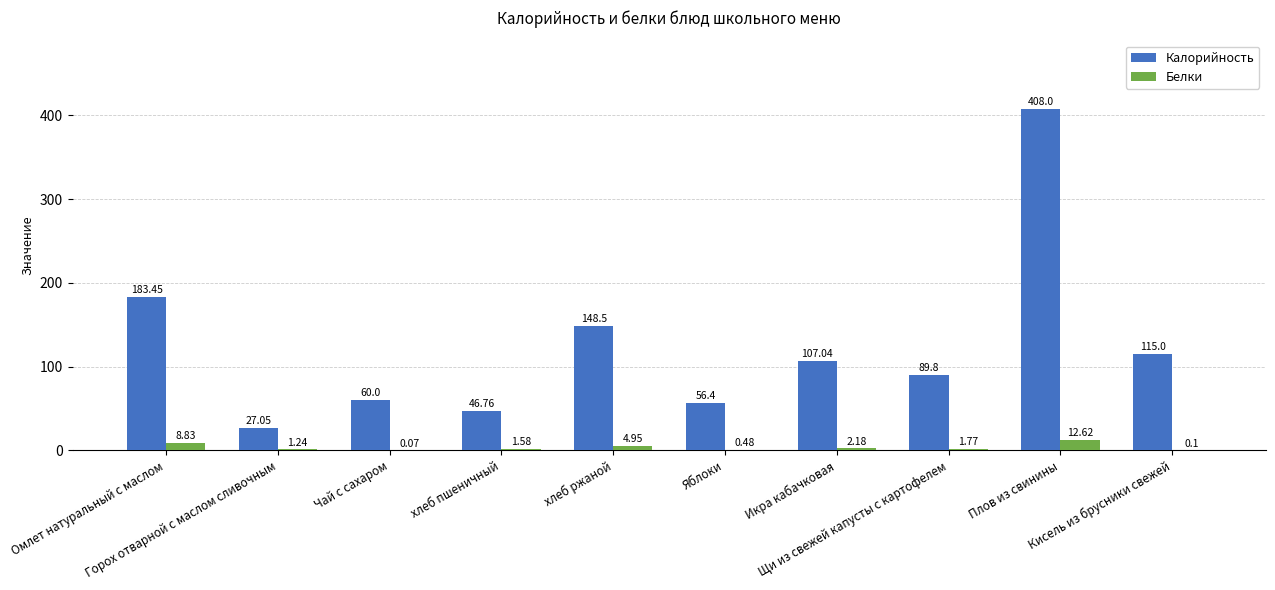

What are all the series names shown in the legend?

Калорийность, Белки